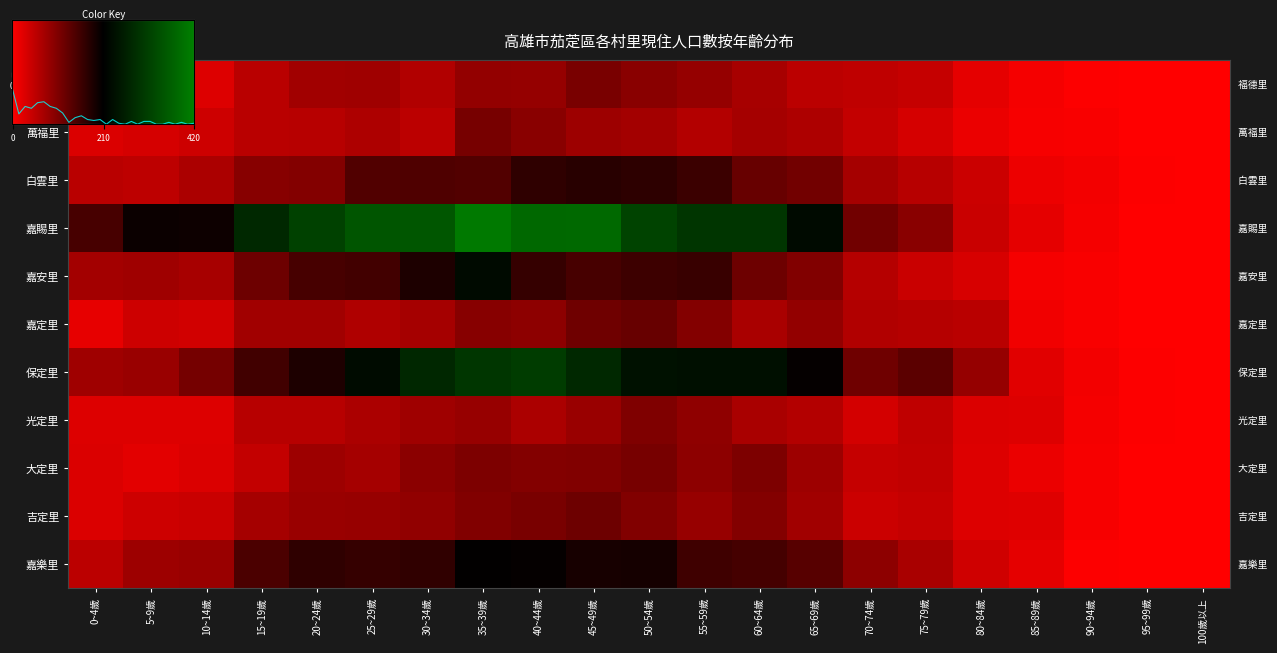

What is the total value across all series at 55~59歲?

1542